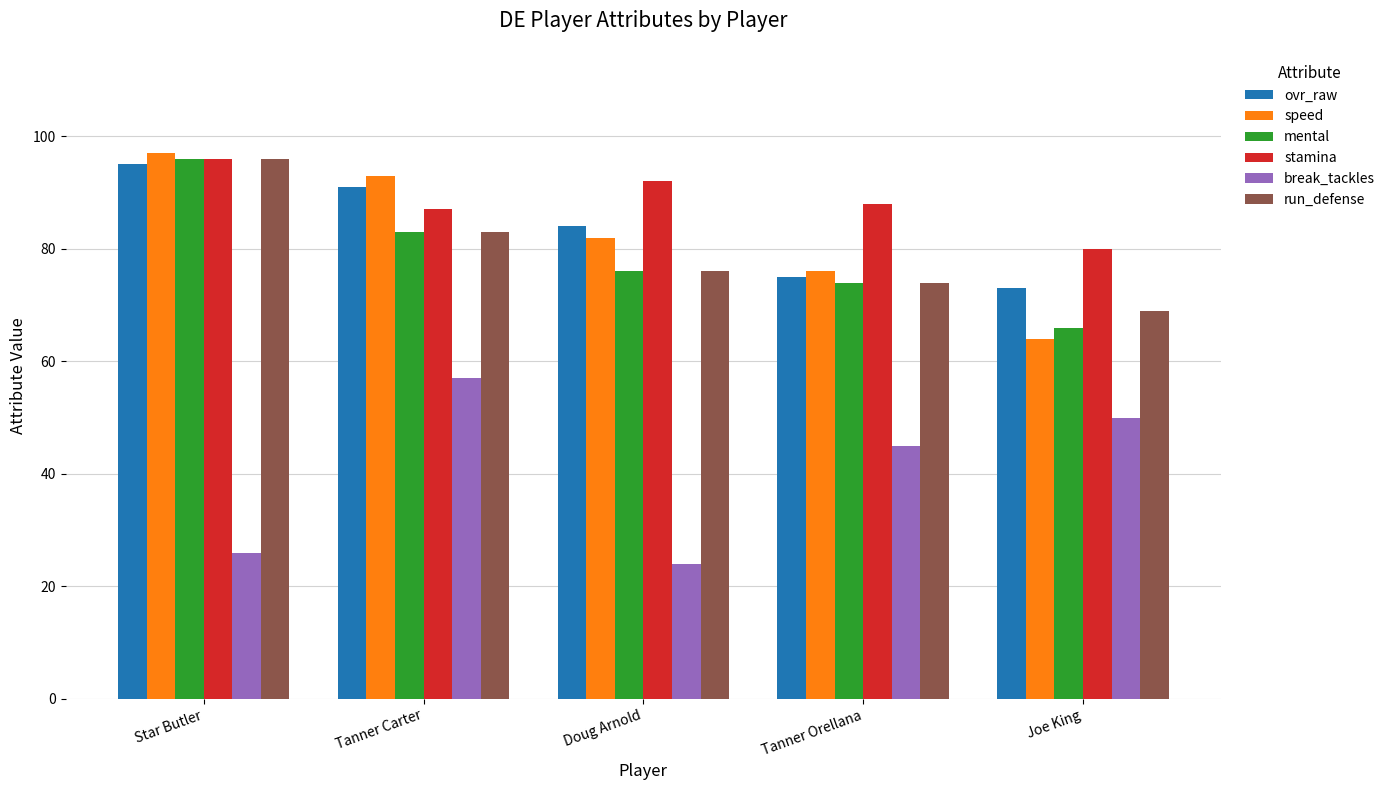

Is the value of stamina at Tanner Orellana greater than the value of run_defense at Doug Arnold?

Yes